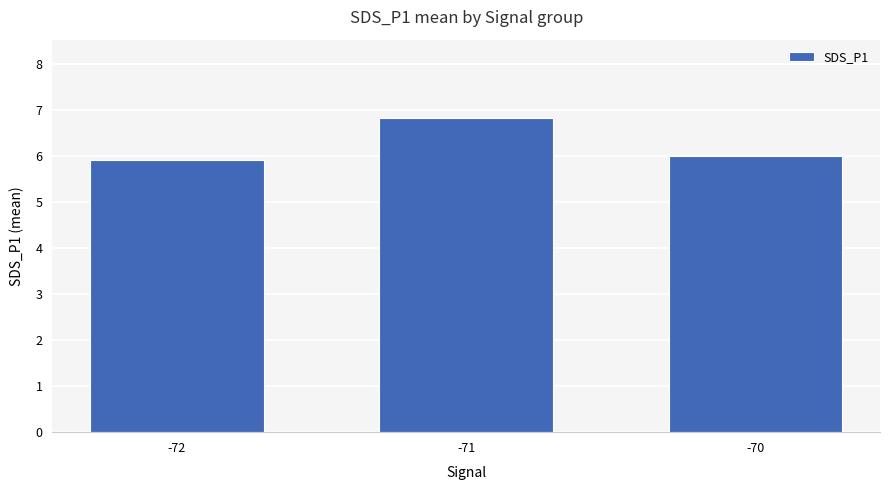

Reading left to right, what are all the values shown in this chart?

5.9	6.8	6.0